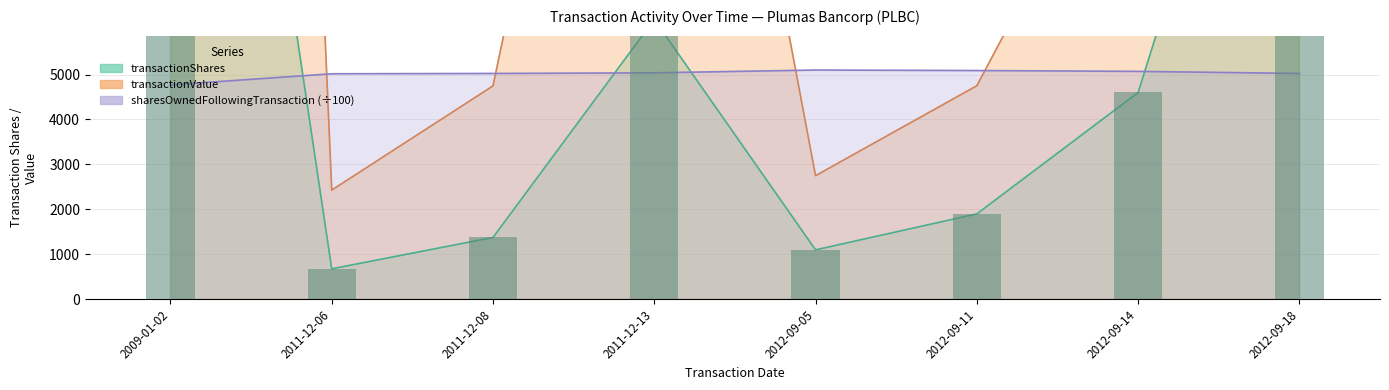

Which has a higher value, 2012-09-11 or 2012-09-14?

2012-09-14